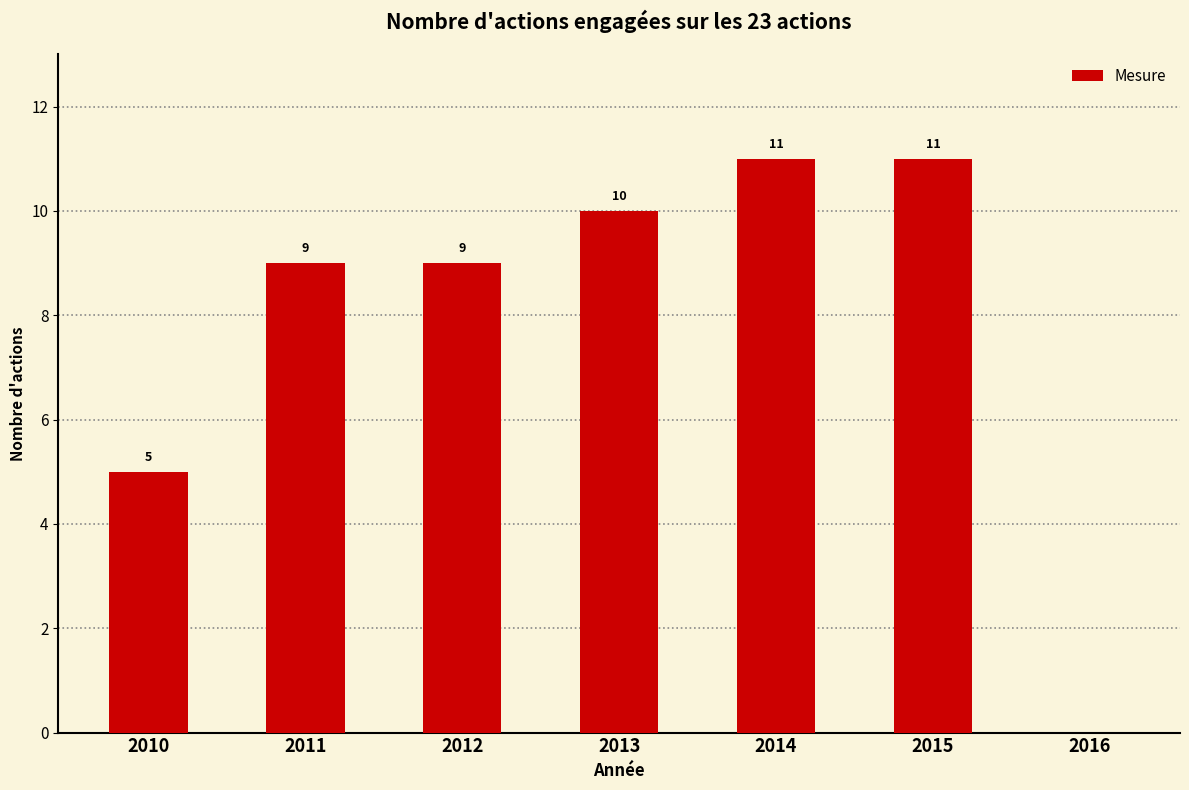

Are the bars horizontal?

No